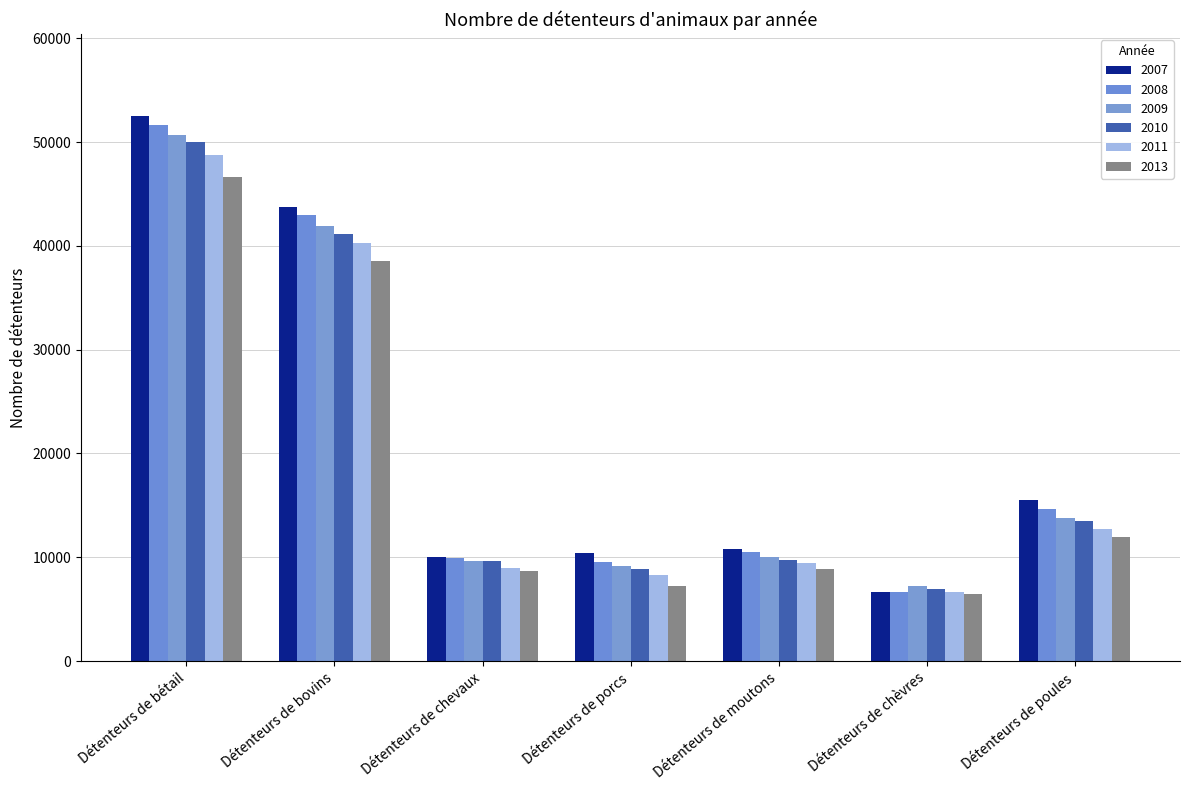

The 2009 series shows 15528 at Détenteurs de bovins. True or false?

False